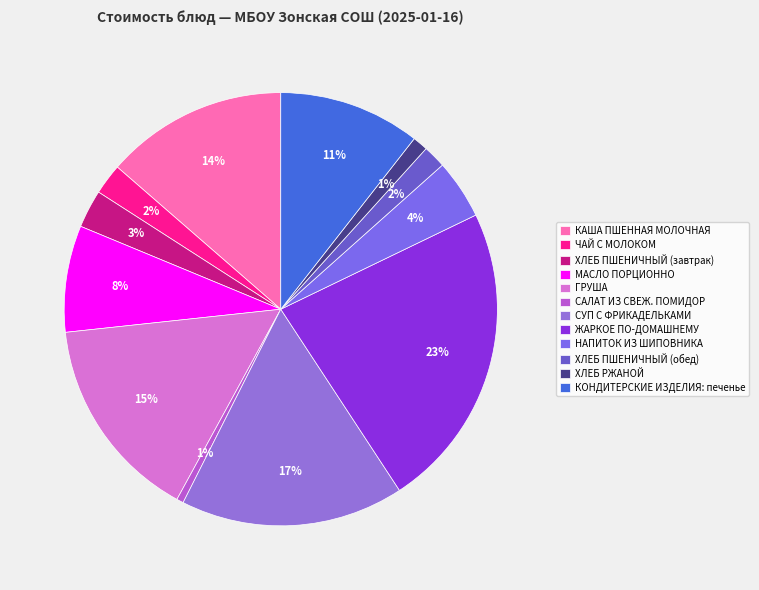

Count the number of slices in the pie.

12